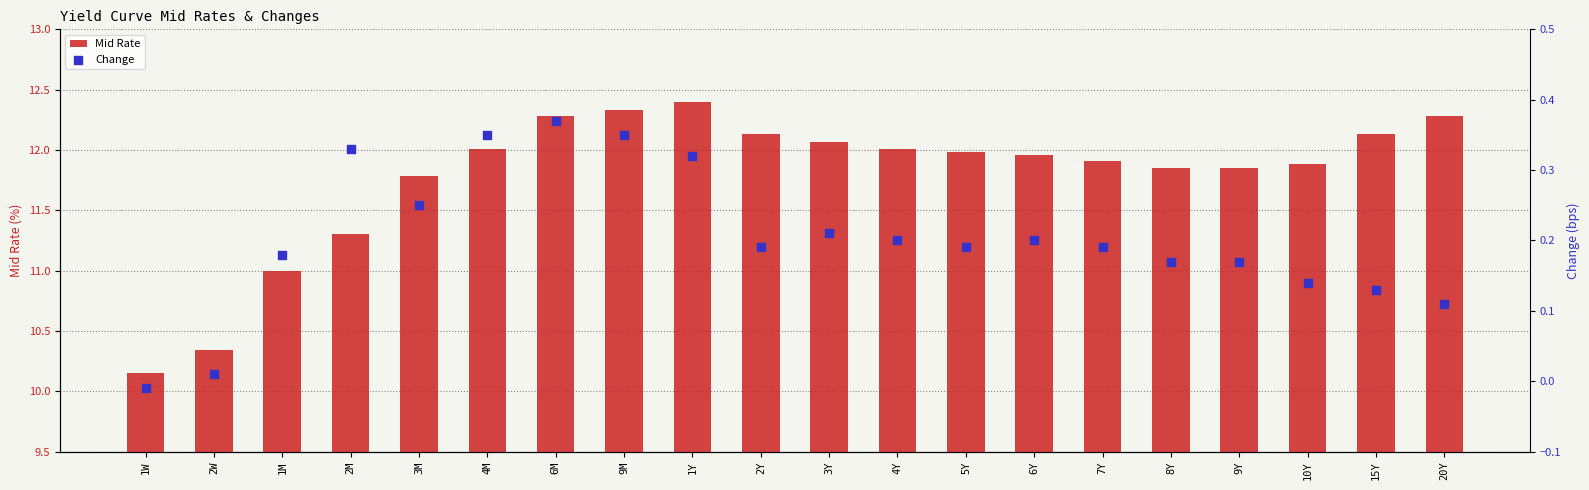

Which series reaches the maximum Y coordinate?

Mid Rate